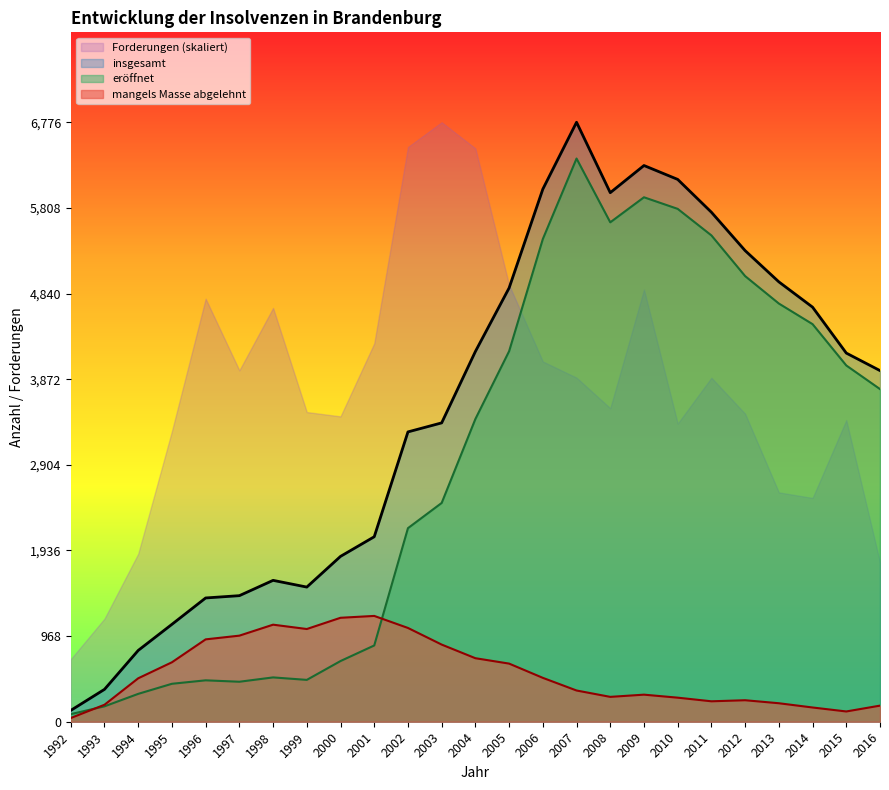

Where does the eroeffnet series first go above 3422?

2005